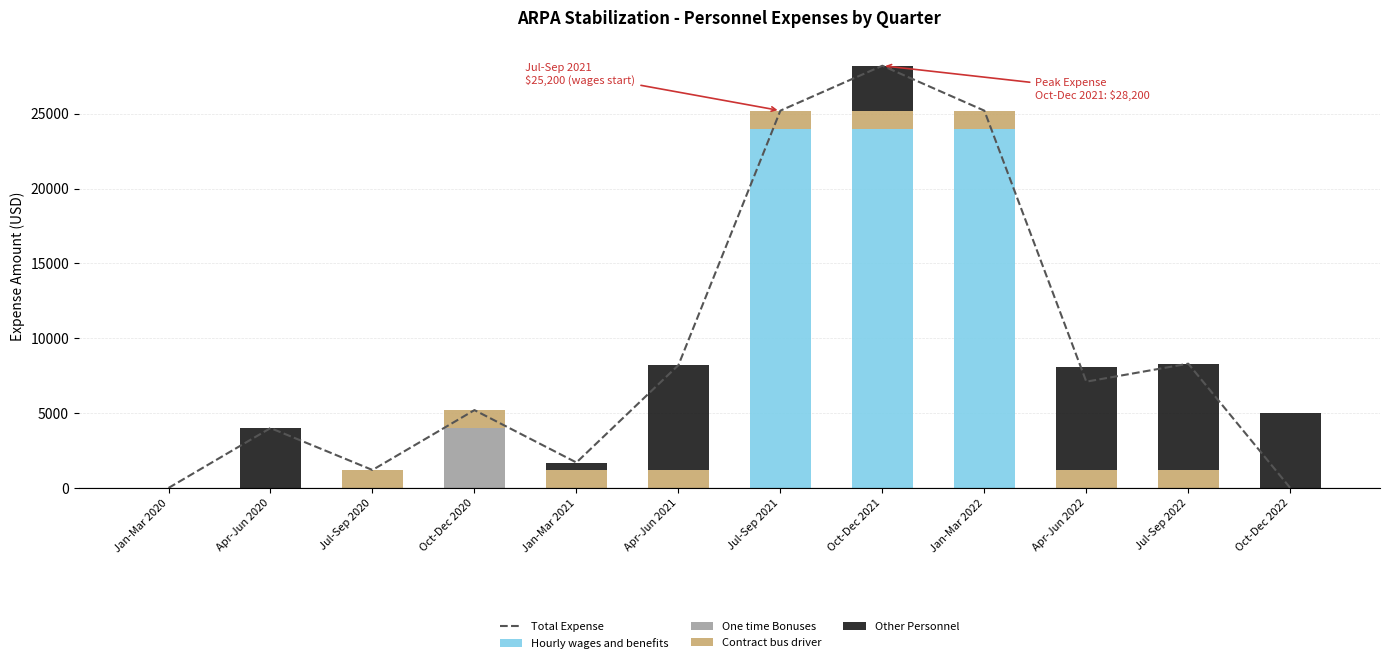

Does the chart contain any negative values?

No